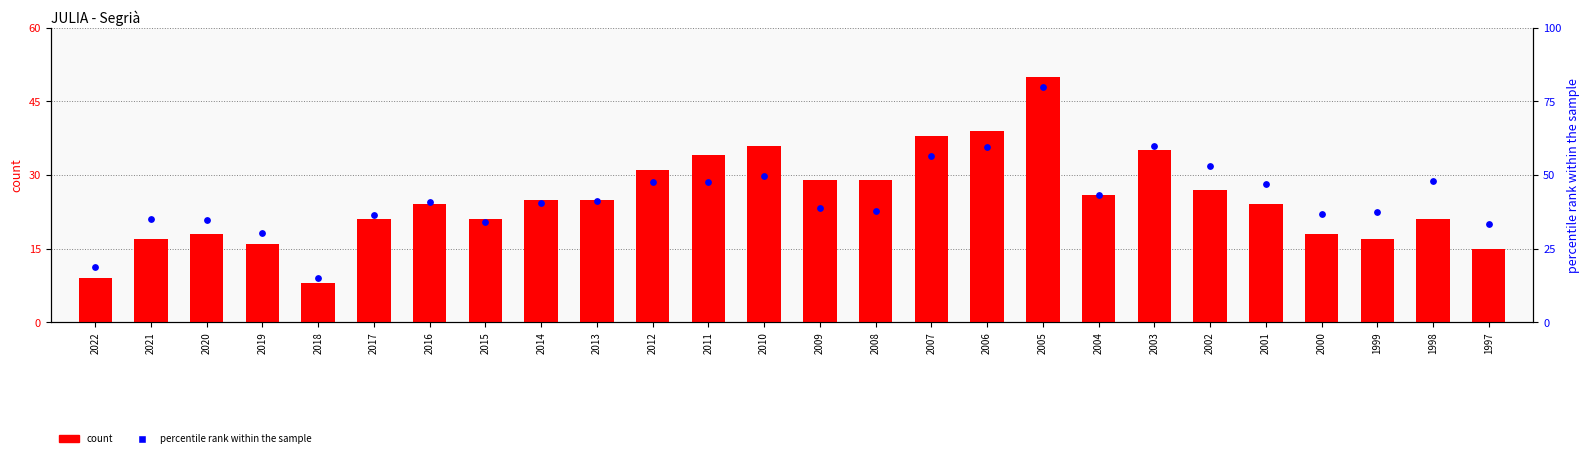

Which series contains the highest Y value?

count